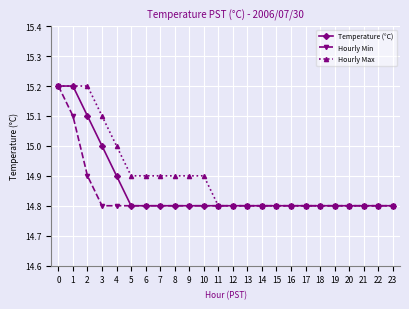

What is the value of the Hourly Min point at the 5th from the left?

14.8